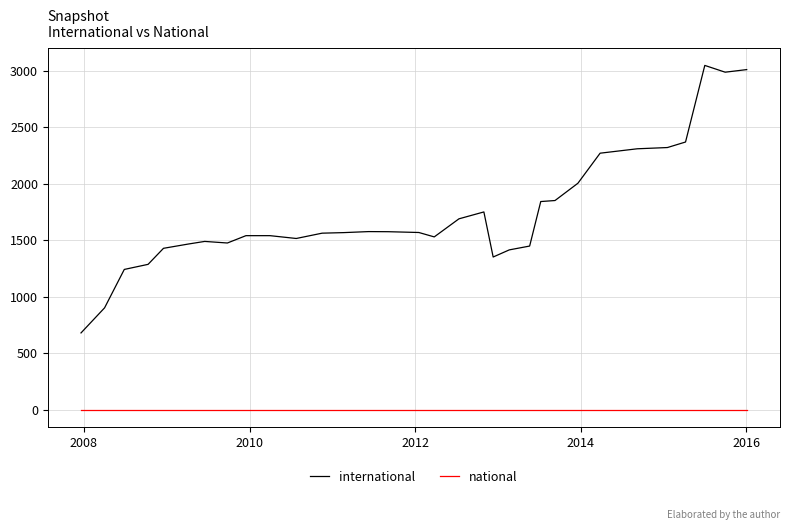

What is the minimum value for international?

678